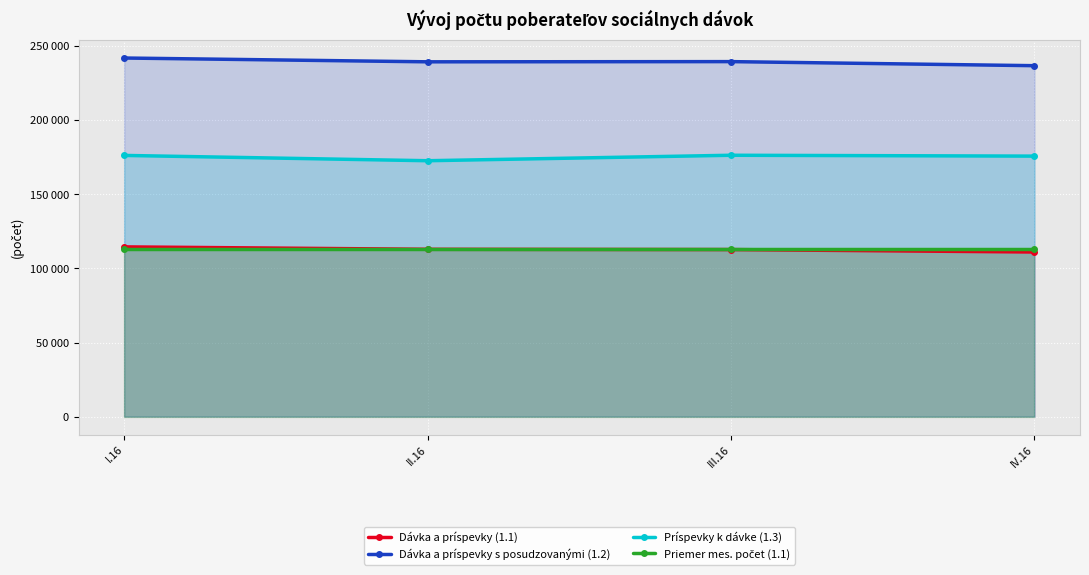

What is the highest value of the Dávka a príspevky (1.1) series?

114575.0